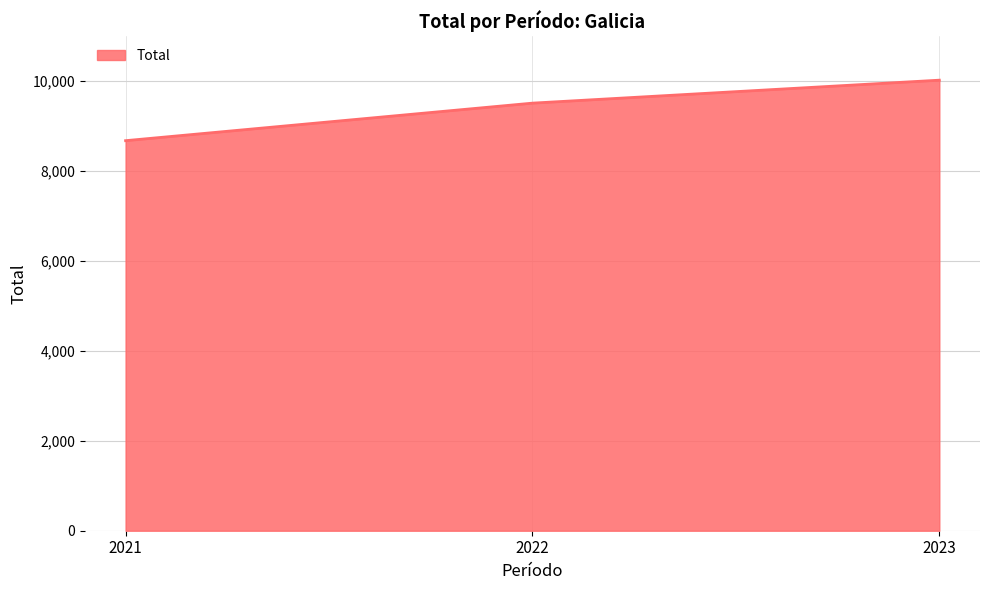

What is the sum of all values?

28215